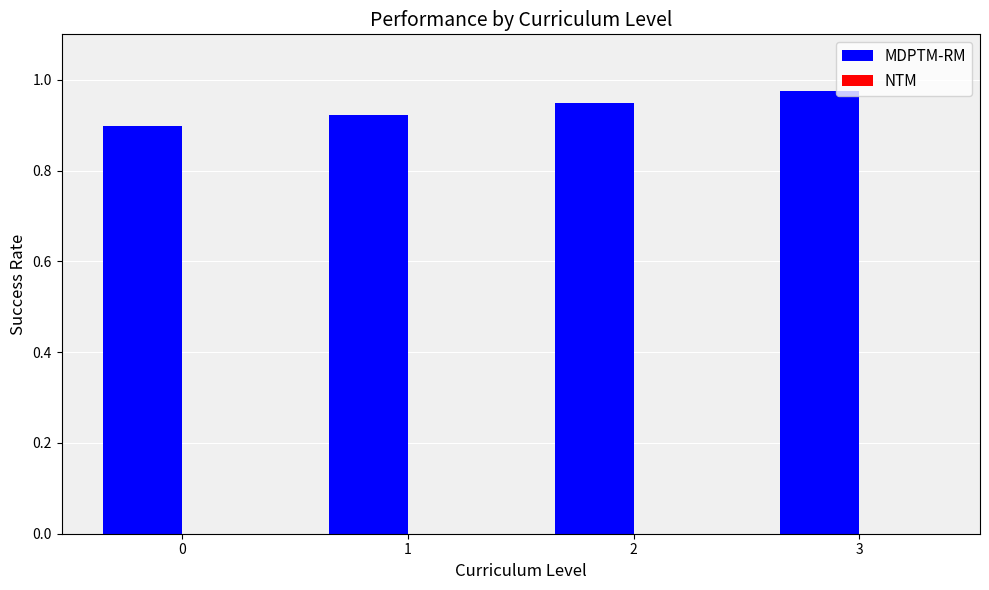

Which category has the highest value in the NTM series?

3